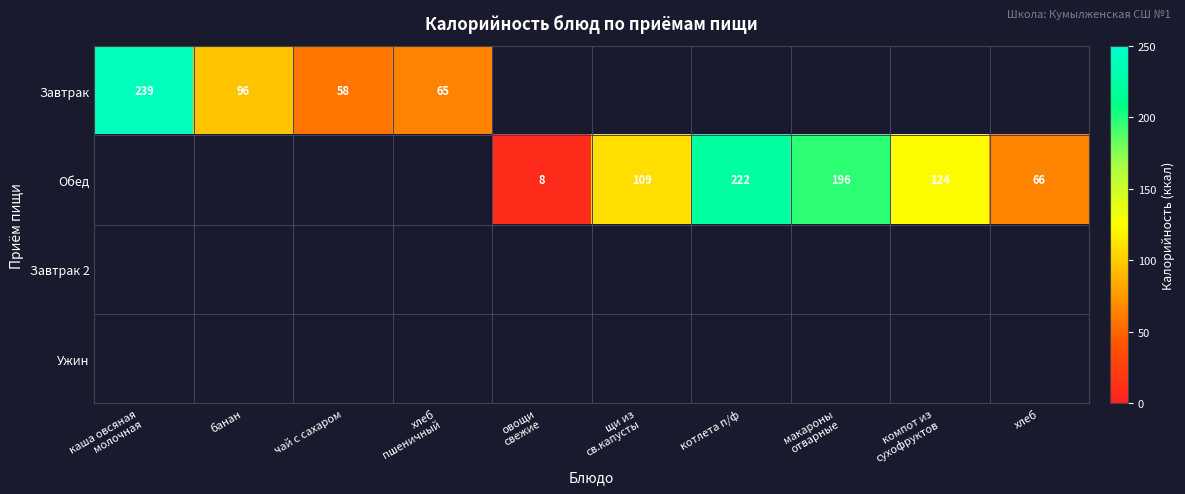

The Обед series shows 80 at котлета п/ф. True or false?

False